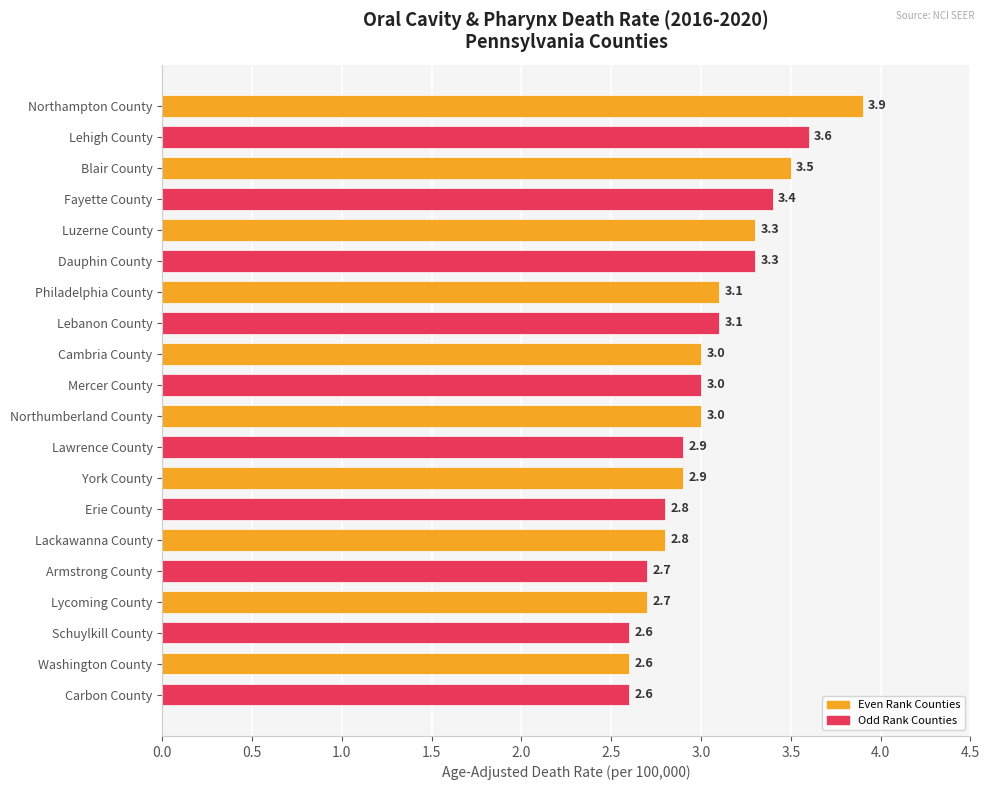

The value at Washington County is 1.5. True or false?

False